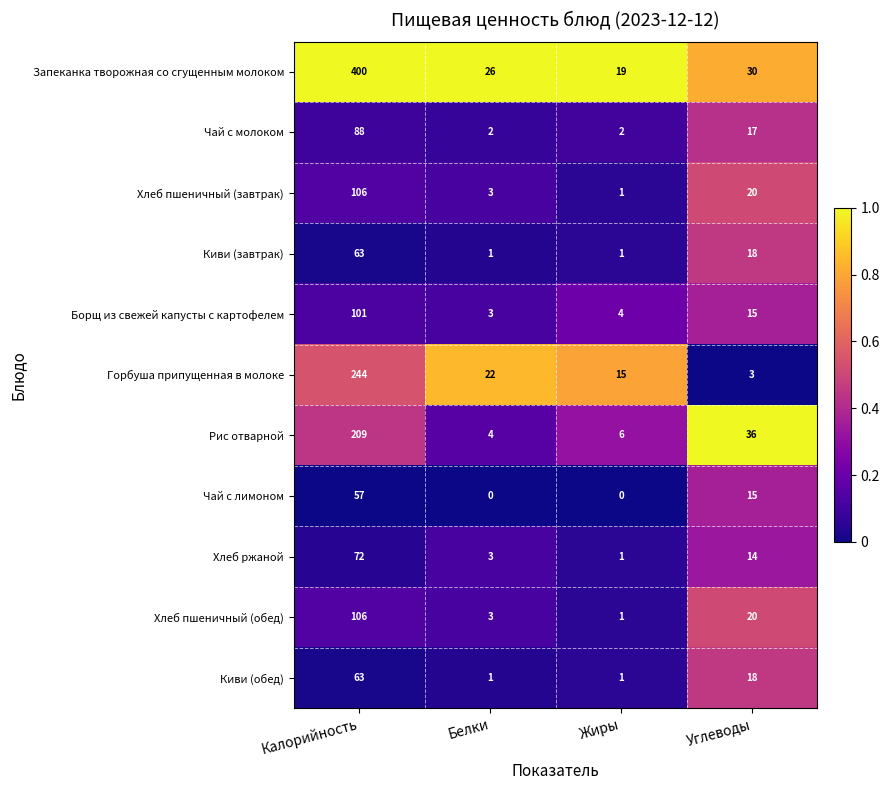

What is the lowest value of the Борщ из свежей капусты с картофелем series?

3